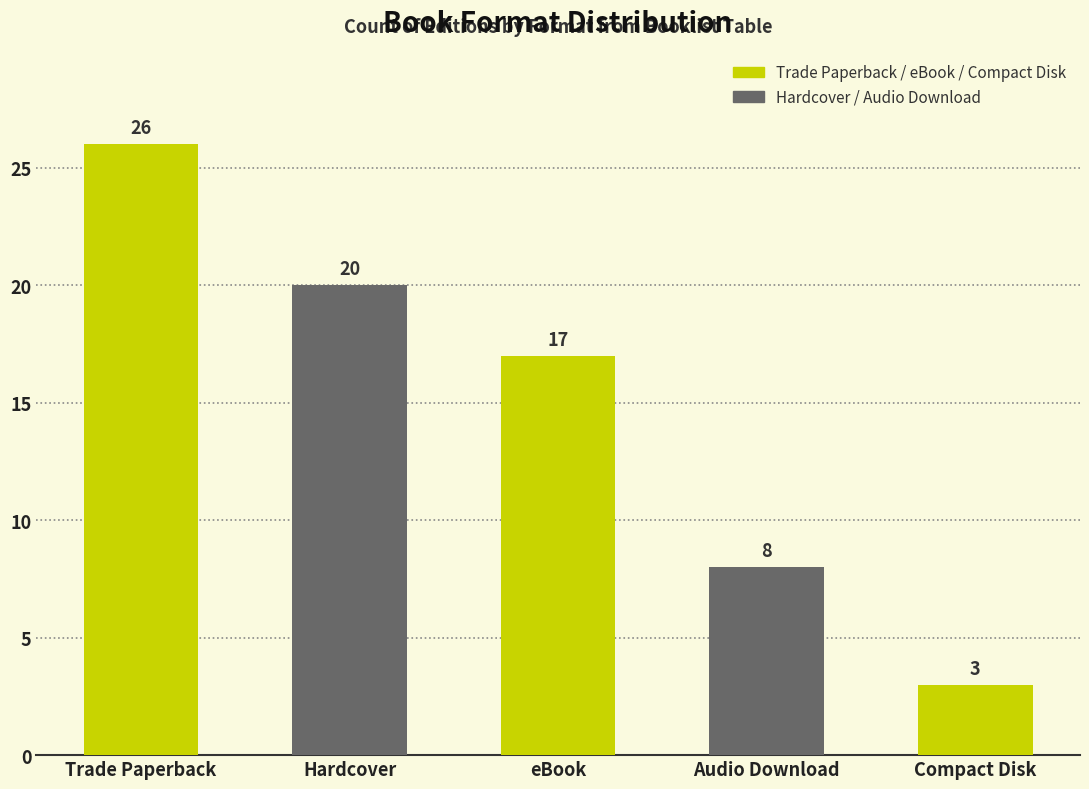

What is the difference between the maximum and minimum values?

23